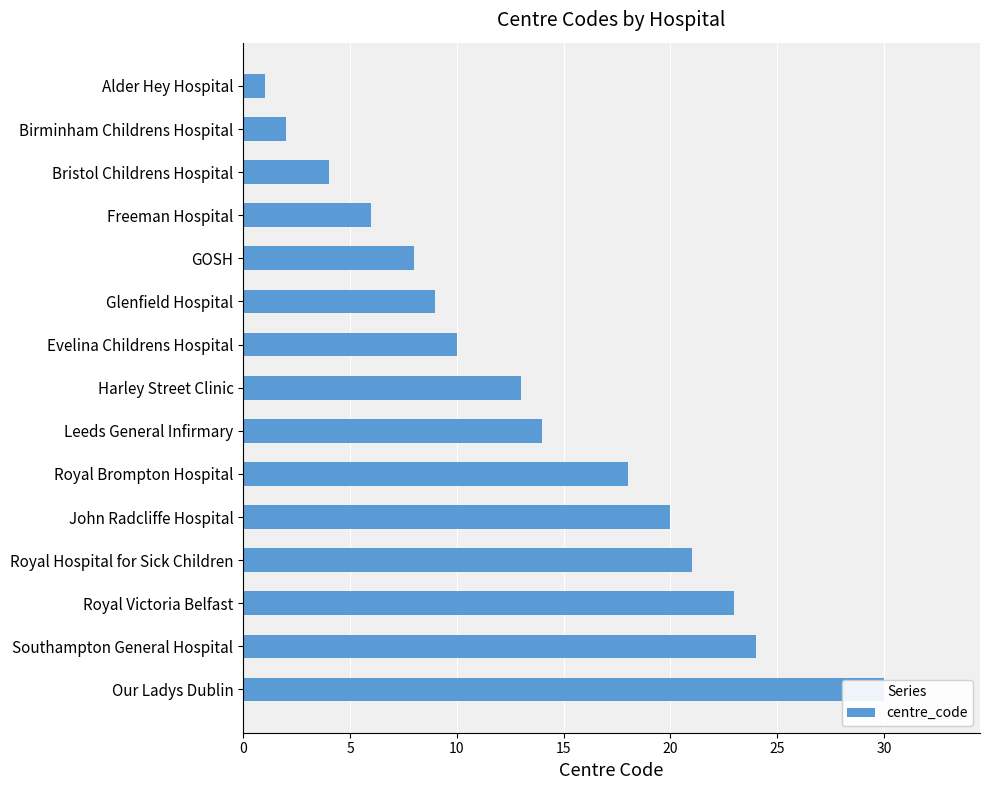

Is it true that the value at Freeman Hospital is 2?

False